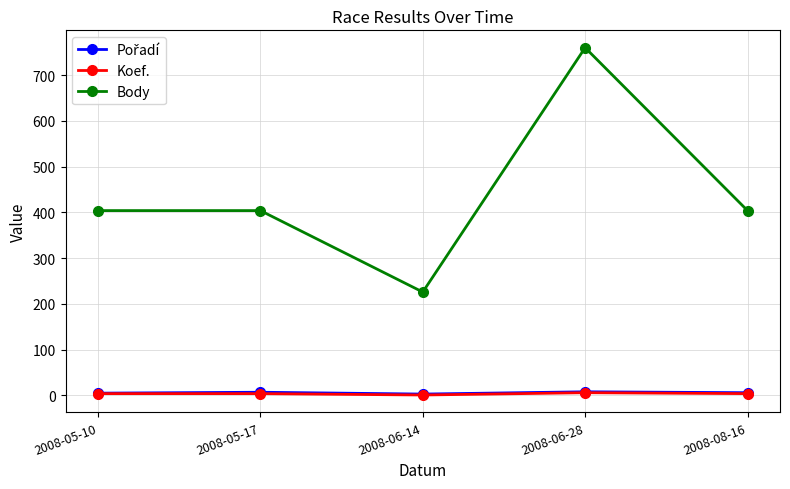

What is the difference between the highest and lowest values at 2008-05-10?

400